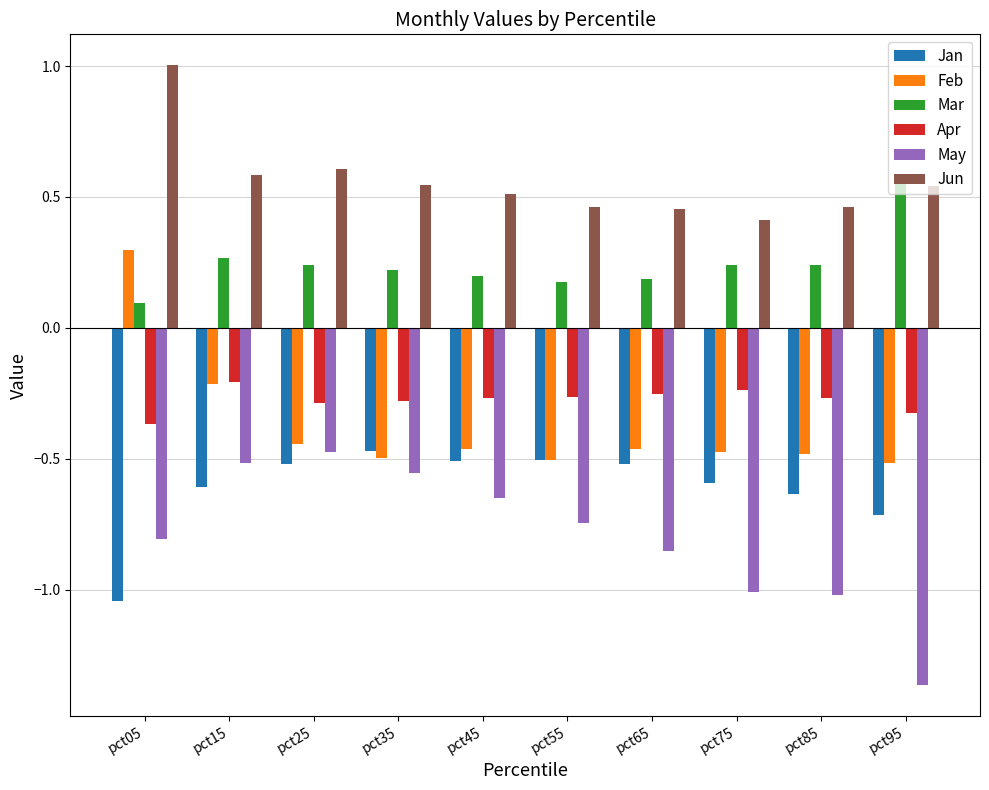

At which label is Jan closest to 0?

pct35